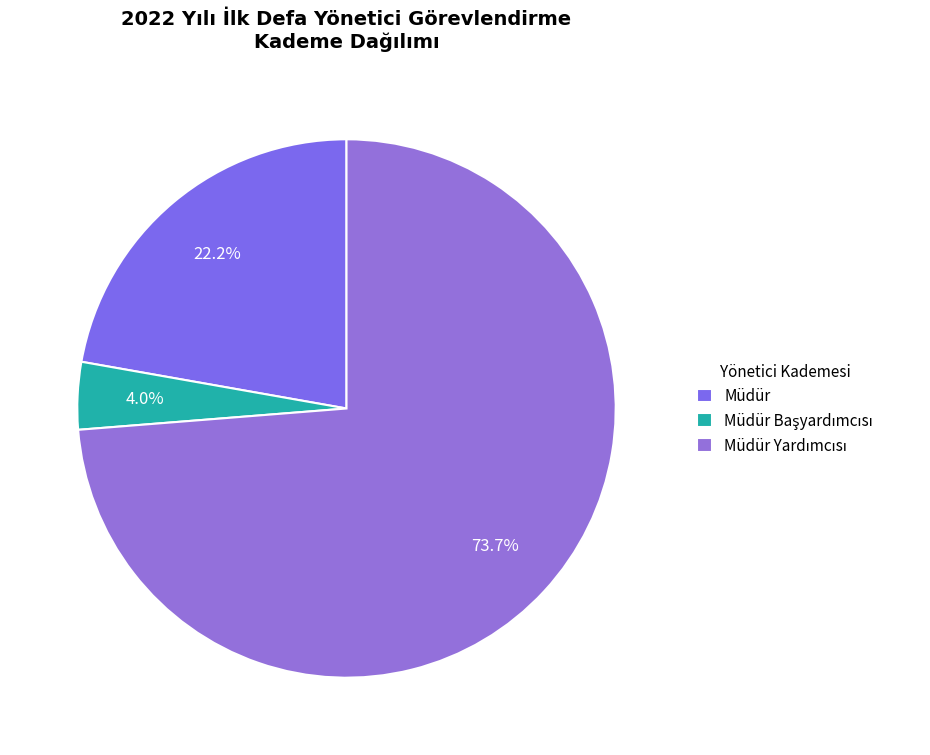

To the nearest percent, what portion does Müdür represent?

22%